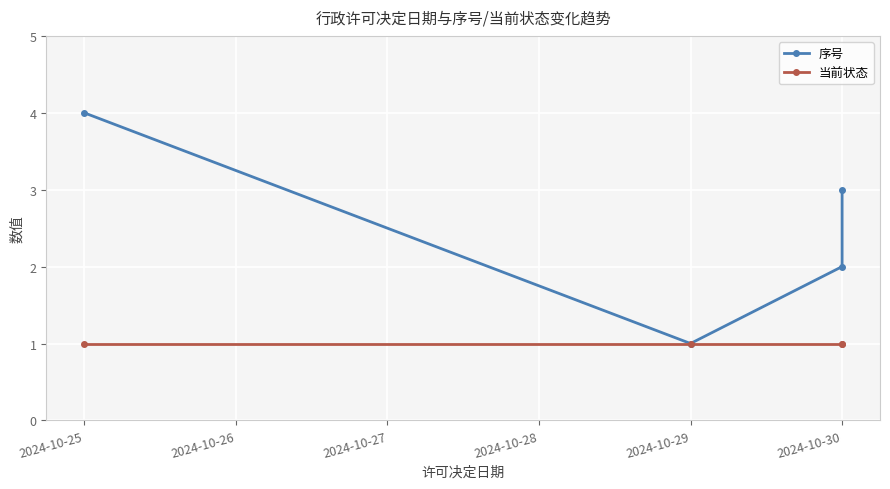

Rank the series at 2024-10-30 from lowest to highest value.

当前状态, 序号